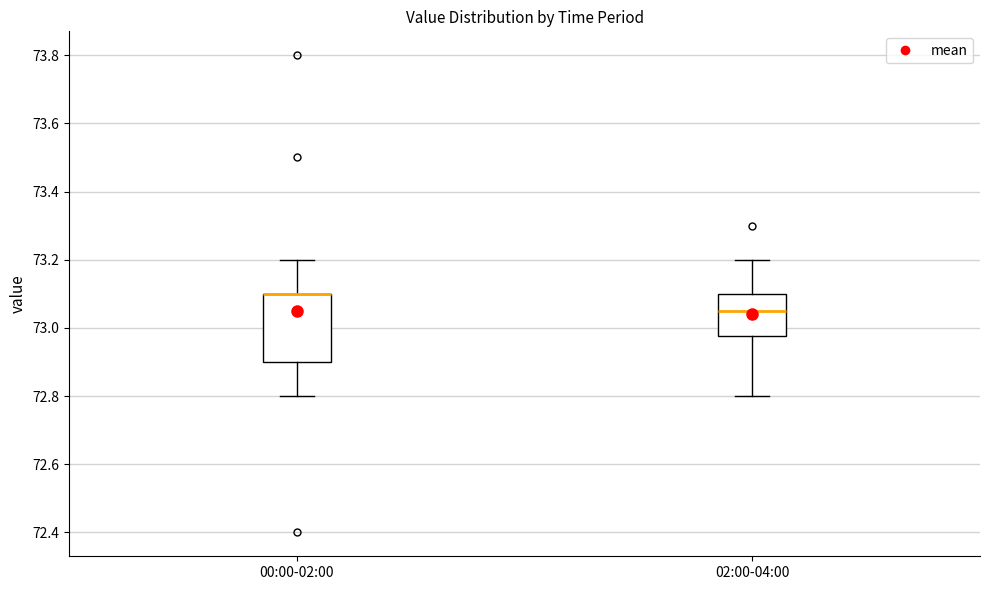

Which box is the tallest, from its lower edge to its upper edge?

00:00-02:00